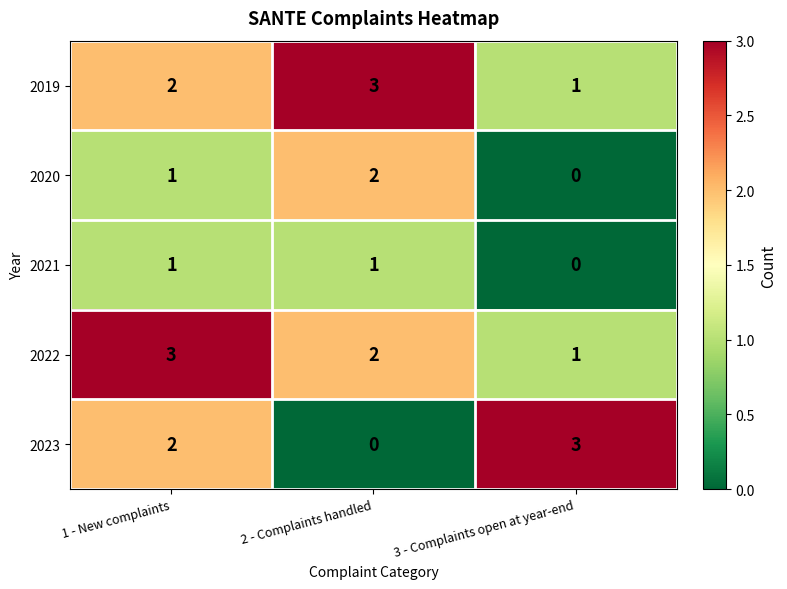

What is the maximum value shown in the chart?

3